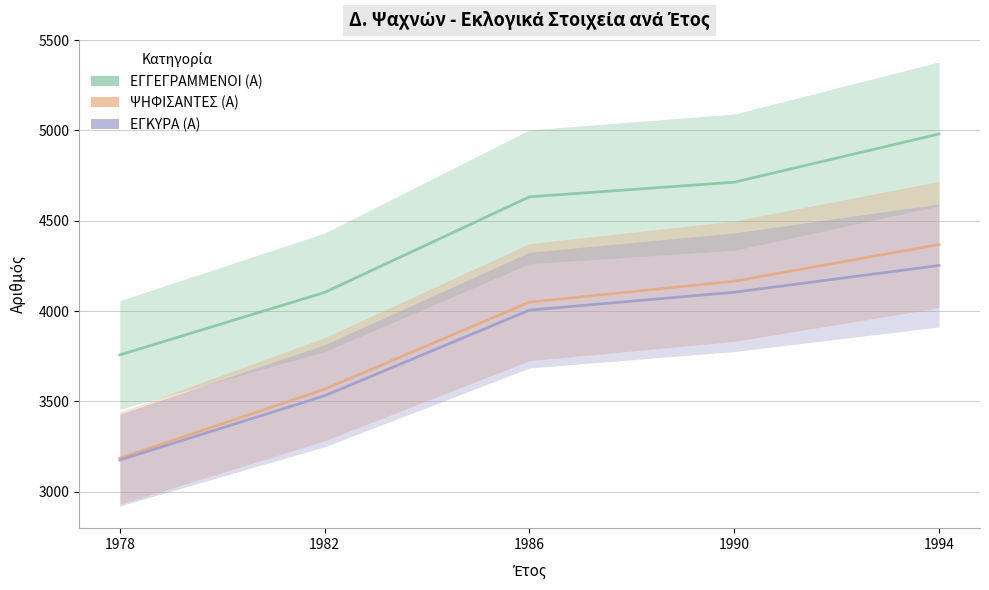

What is the value of the ΕΓΚΥΡΑ (Α) point at the 2nd from the left?

3531